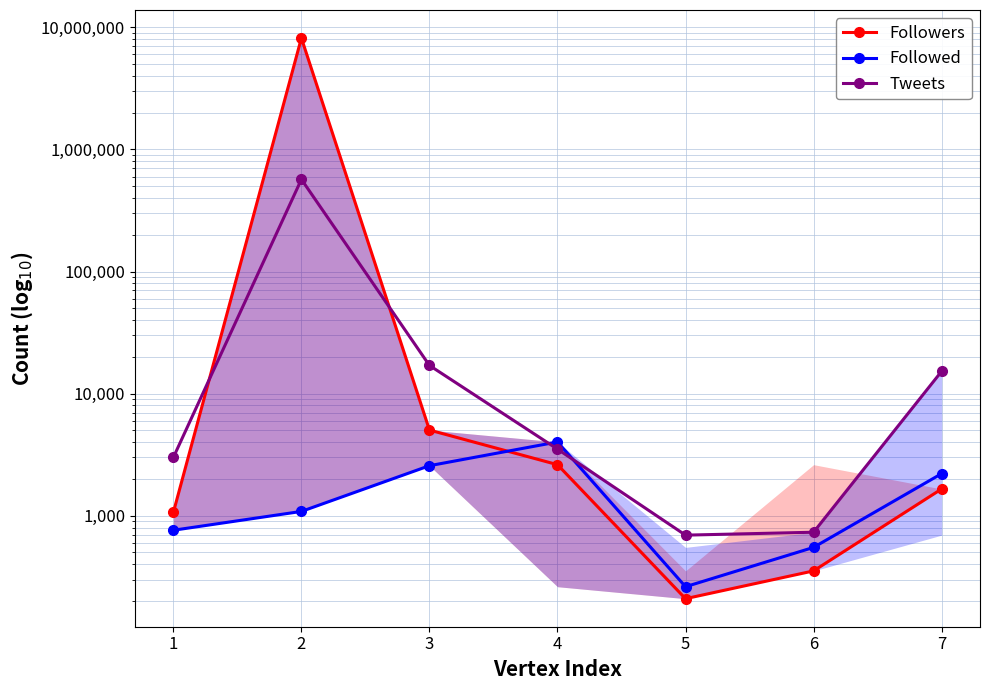

Where do Followed and Tweets first cross each other?

3 and 4